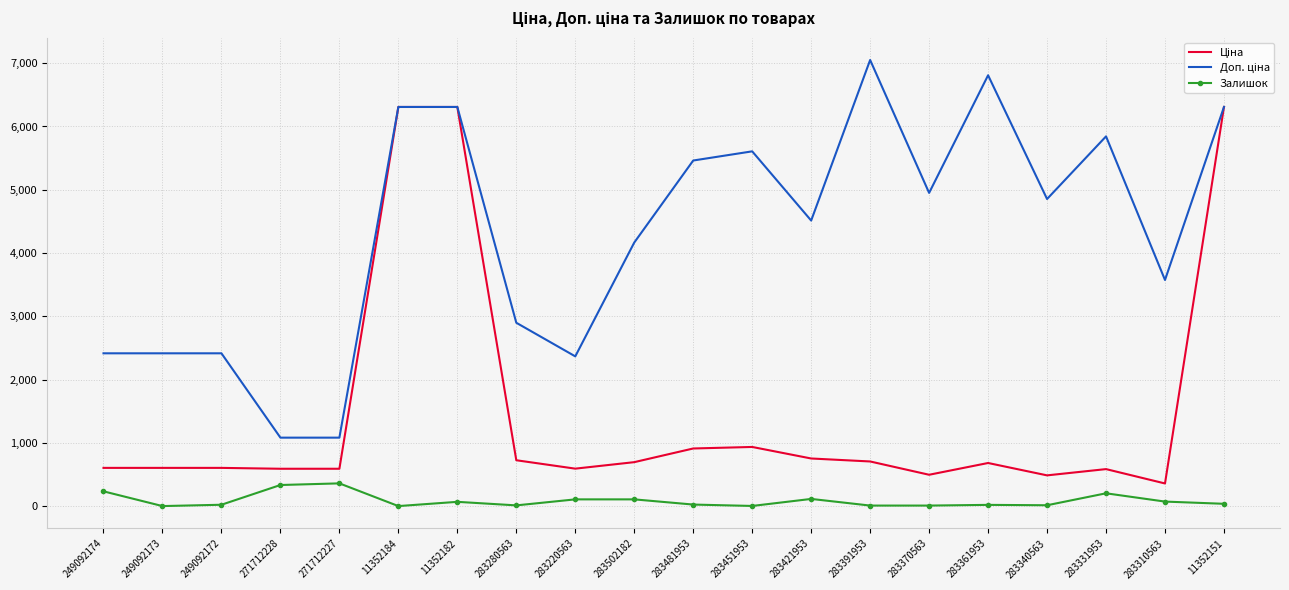

What is the greatest value displayed?

7051.3